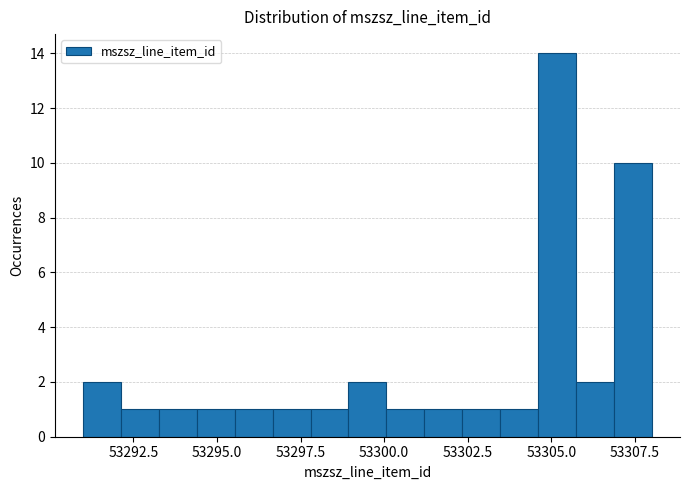

Read against the x-axis, roughly where is the centre of the tallest bar?

53305.0